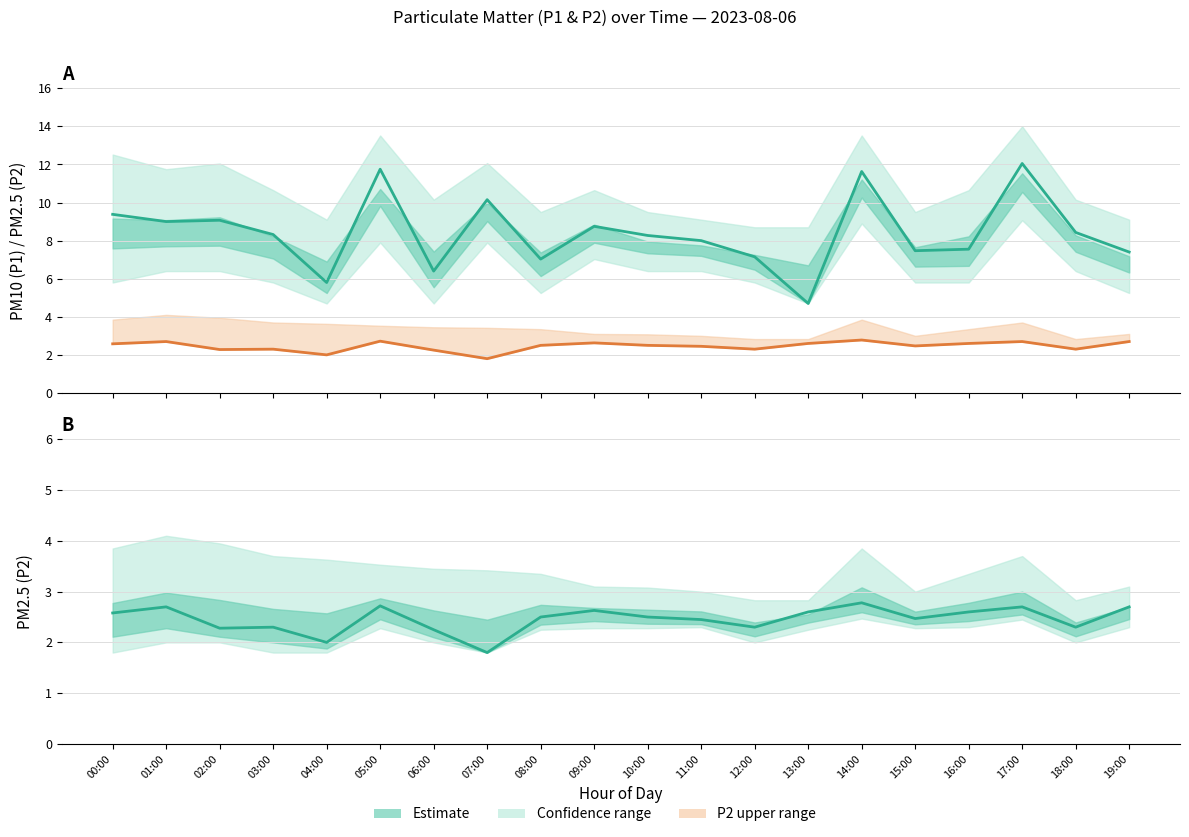

What is the difference between the highest and lowest values at 07:00?

8.3